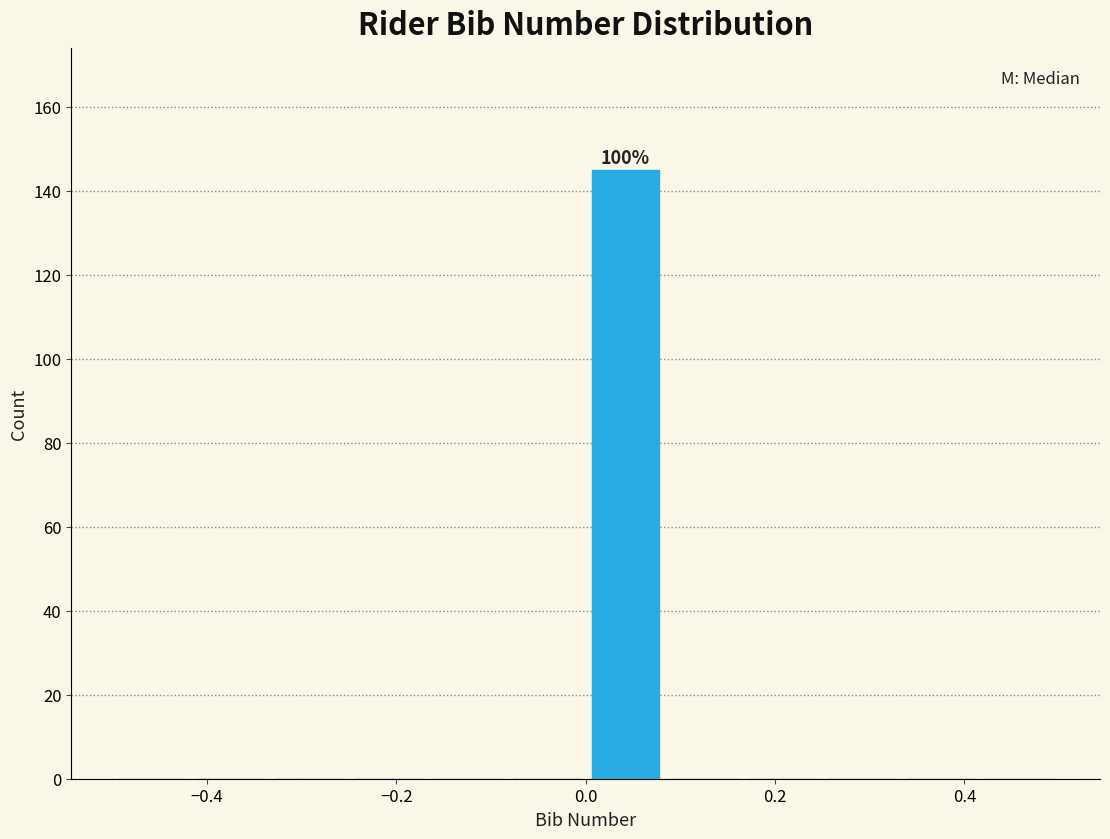

Over which range of the x-axis is the bar tallest?

0.00 to 0.08